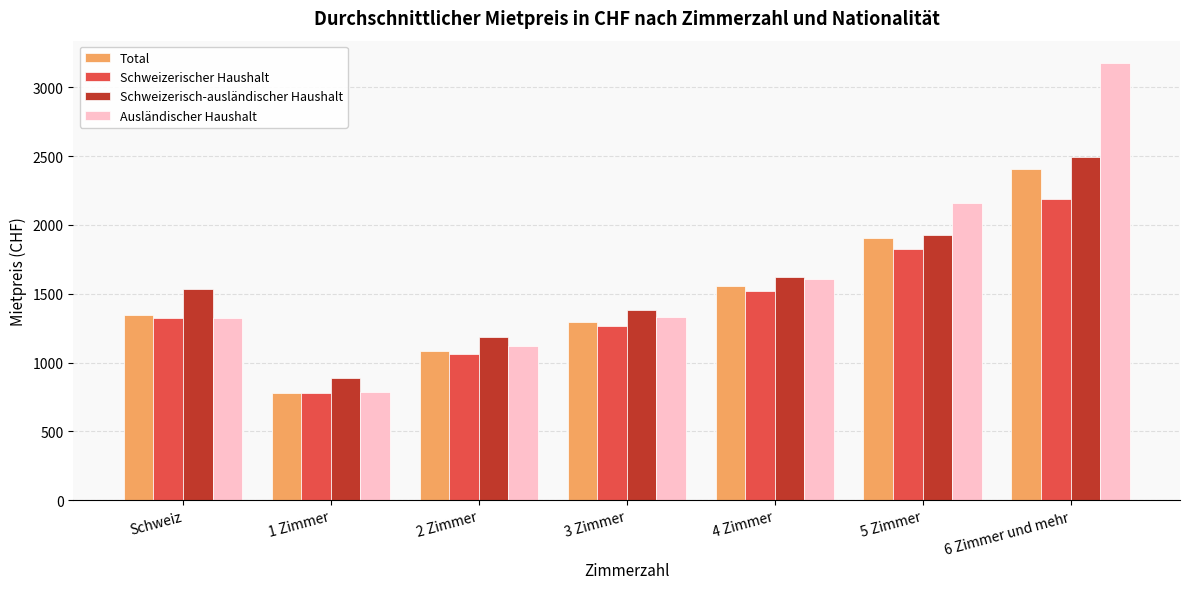

List the series in order of their peak value, lowest first.

Schweizerischer Haushalt, Total, Schweizerisch-ausländischer Haushalt, Ausländischer Haushalt